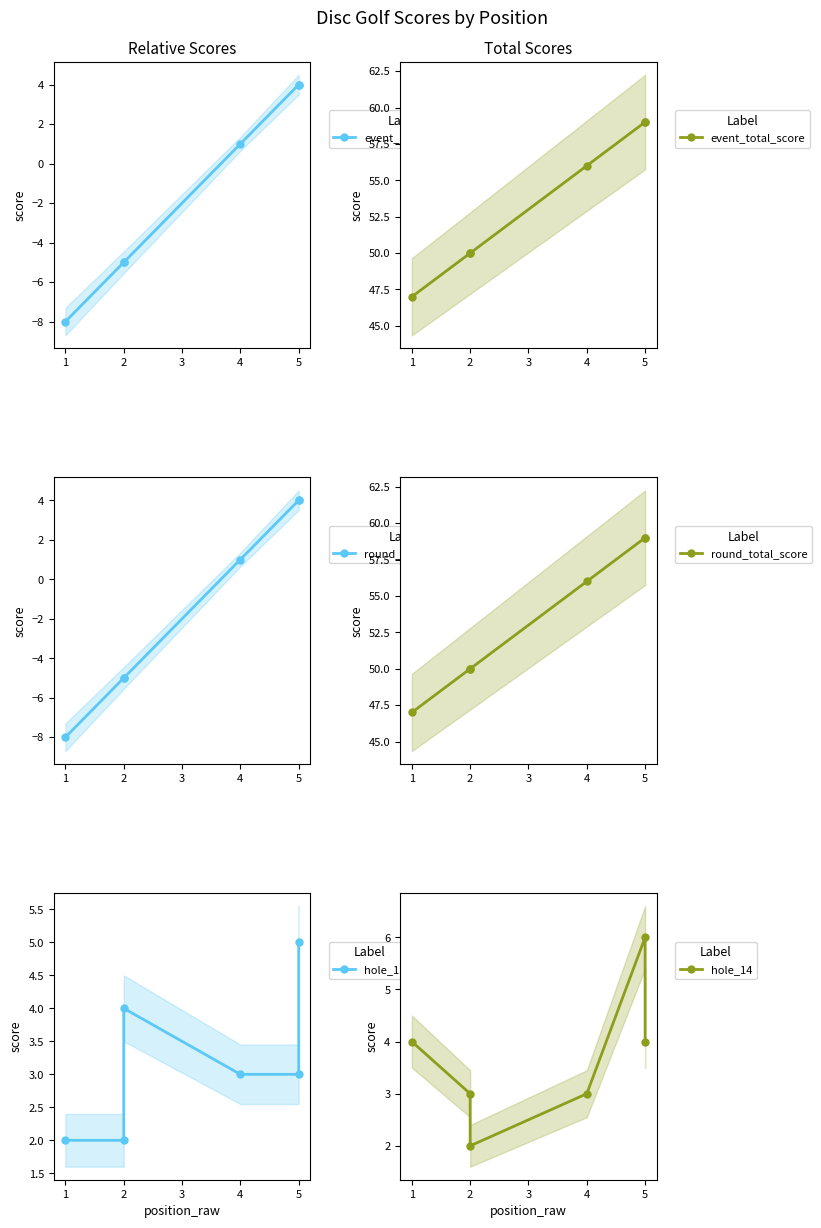

How many hole_14 values are between 3 and 4?

4